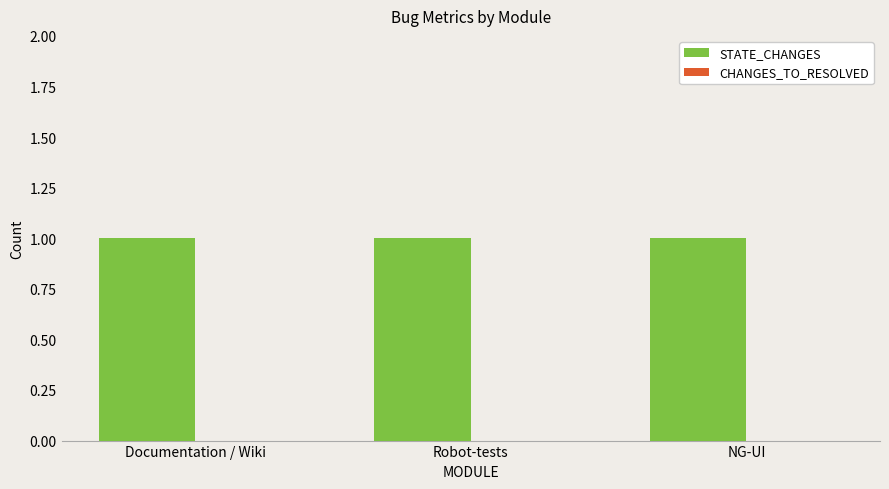

What are all the series names shown in the legend?

STATE_CHANGES, CHANGES_TO_RESOLVED